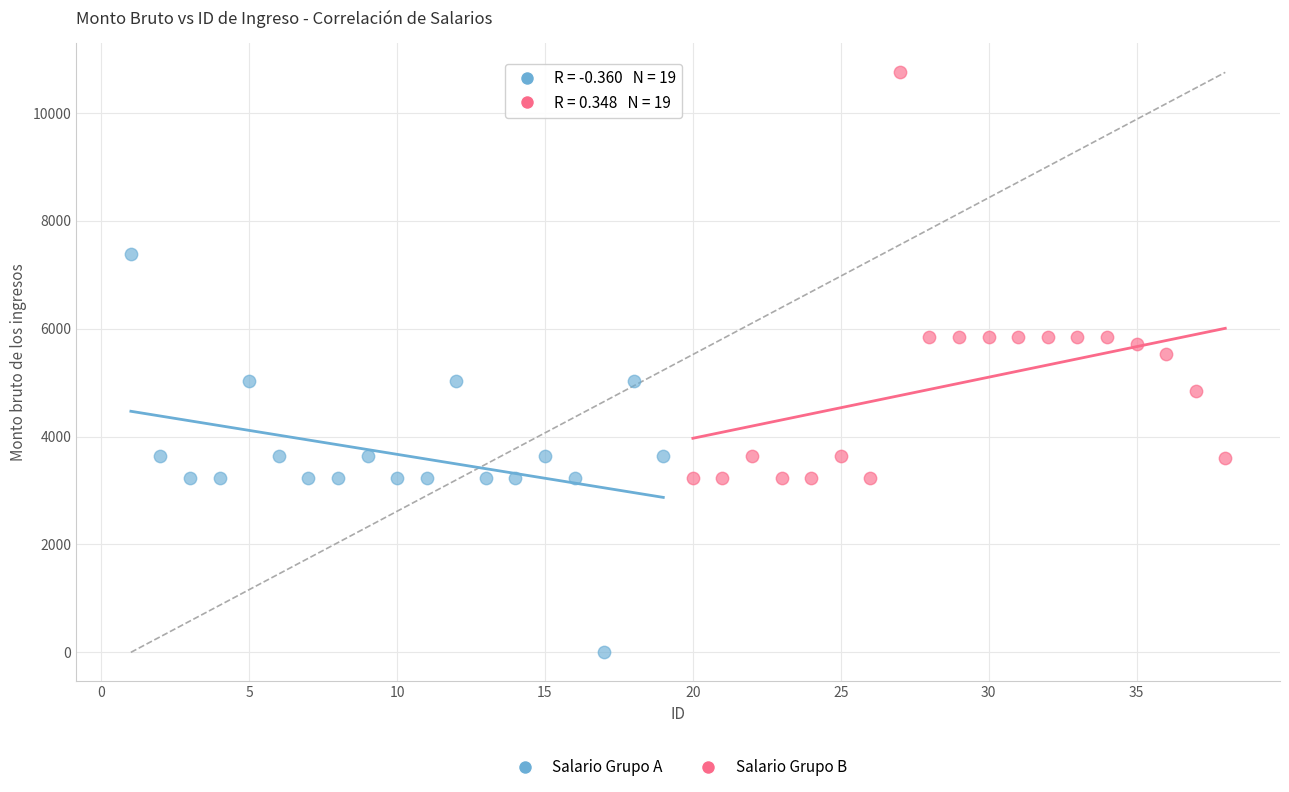

Which series reaches the minimum Y coordinate?

Salario Grupo A